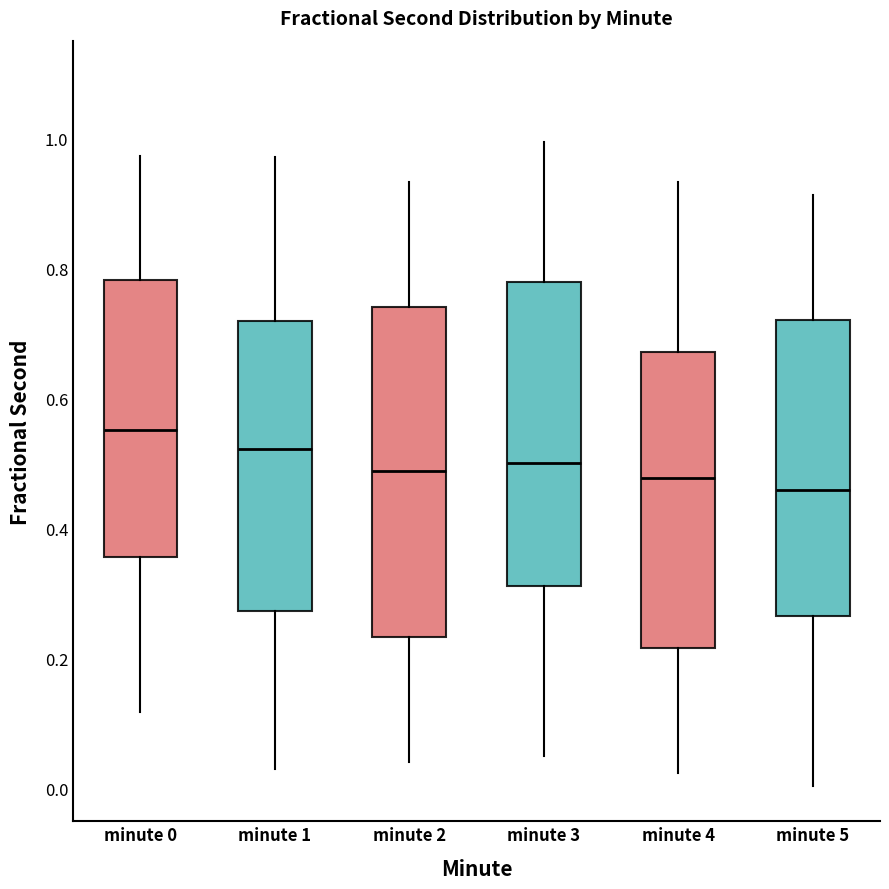

Reading left to right, read every box against the y-axis: the position of its median line, the range the box covers, and the ends of its whiskers. The values are not printed on the chart, so give them approximately, as read against the axis.

minute 0: median 0.56, box 0.36 to 0.78, whiskers 0.12 to 0.98
minute 1: median 0.52, box 0.28 to 0.72, whiskers 0.04 to 0.98
minute 2: median 0.48, box 0.24 to 0.74, whiskers 0.04 to 0.94
minute 3: median 0.50, box 0.32 to 0.78, whiskers 0.06 to 1.00
minute 4: median 0.48, box 0.22 to 0.68, whiskers 0.02 to 0.94
minute 5: median 0.46, box 0.26 to 0.72, whiskers 0.00 to 0.92